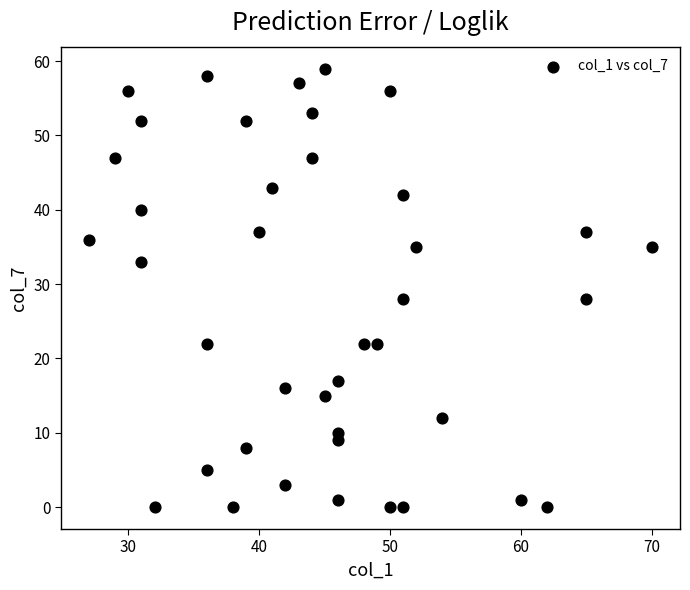

What is the range of Y values (max minus min)?

59